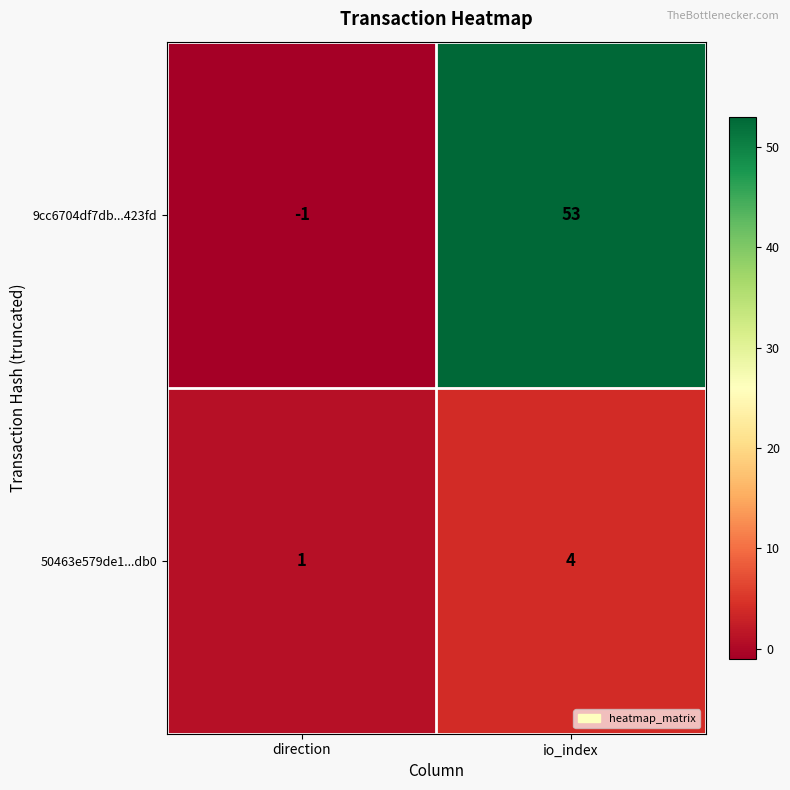

Which label corresponds to the largest value in the chart?

io_index